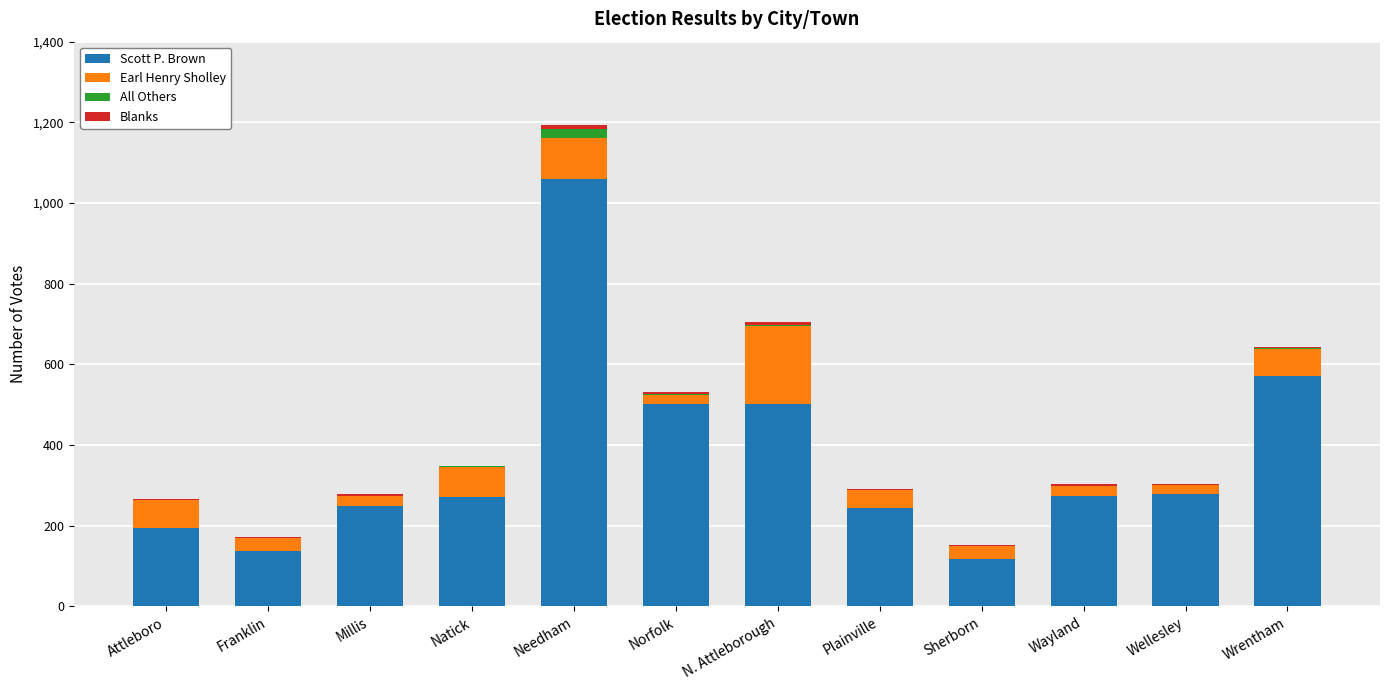

At which category is the sum across all series the highest?

Needham